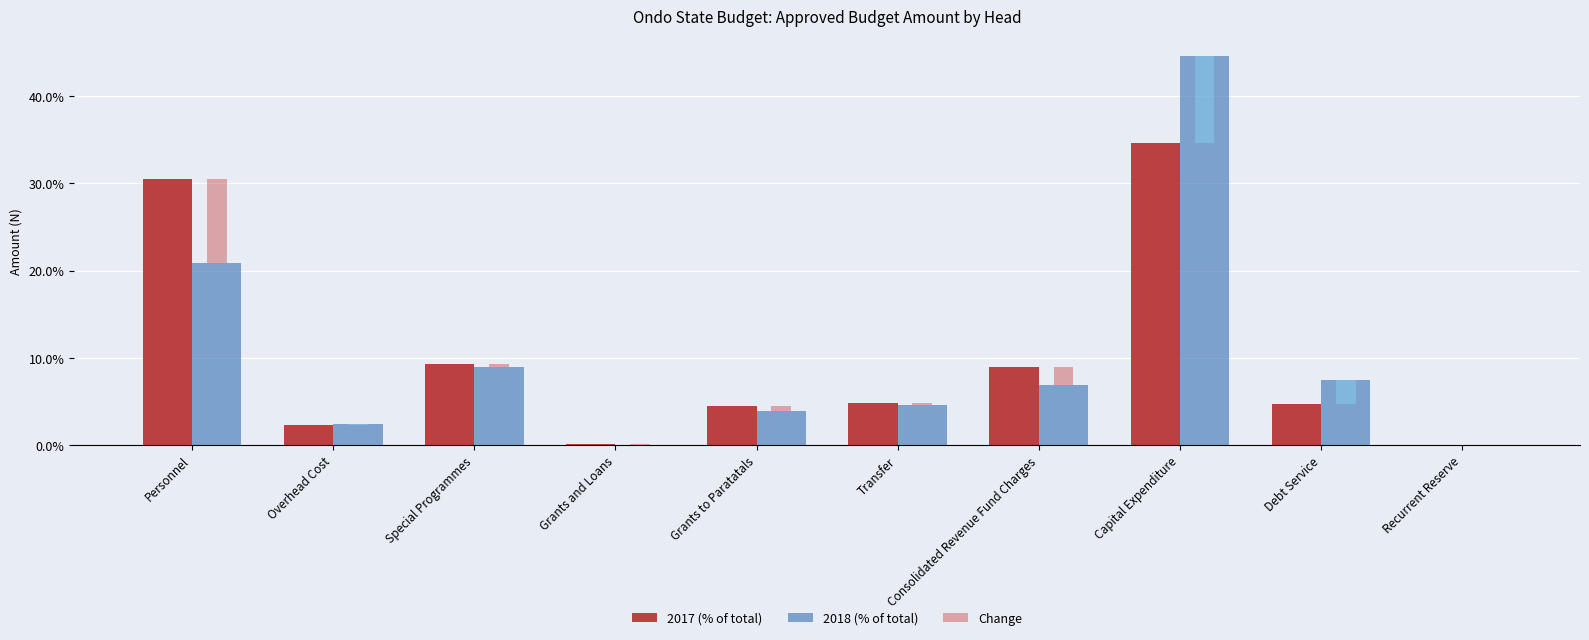

What position from the right is Special Programmes?

8